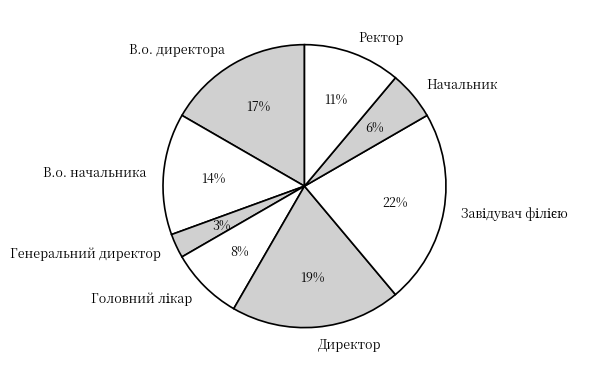

Which category has the smallest portion of the pie?

Генеральний директор